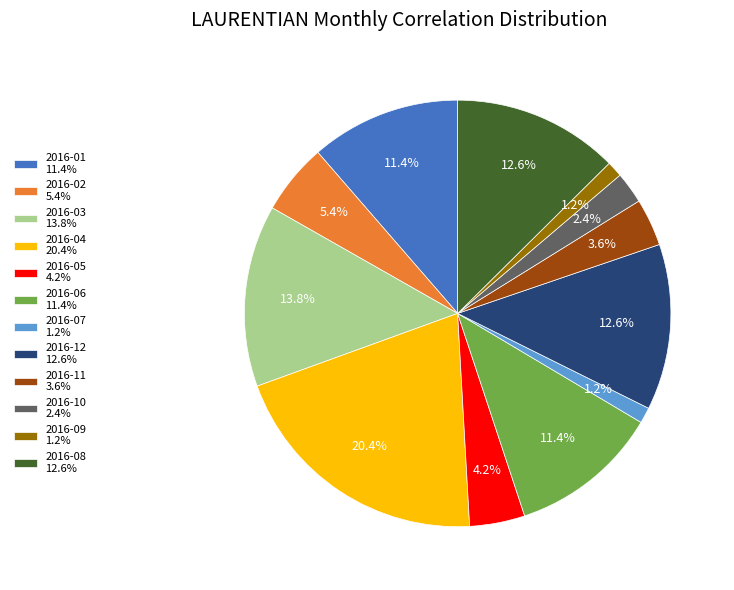

What percentage is NOT represented by 2016-08 12.6%?

87.4%